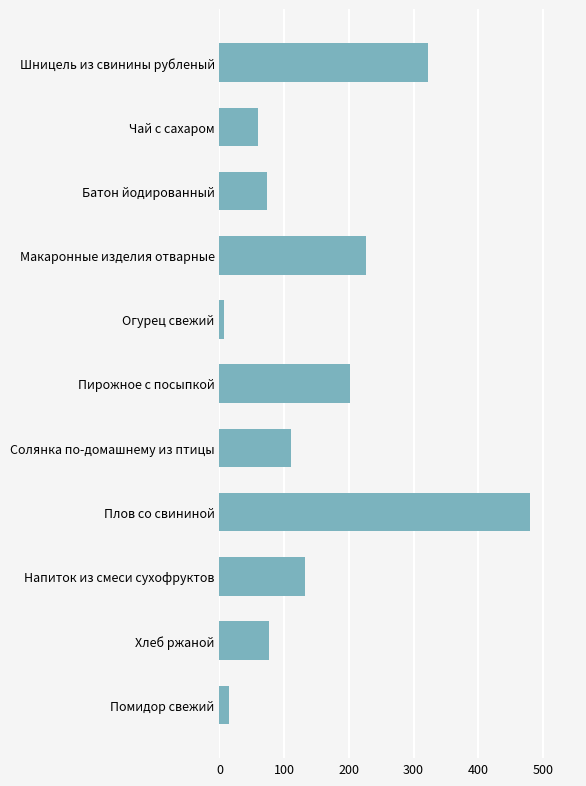

Count the number of categories in the chart.

11